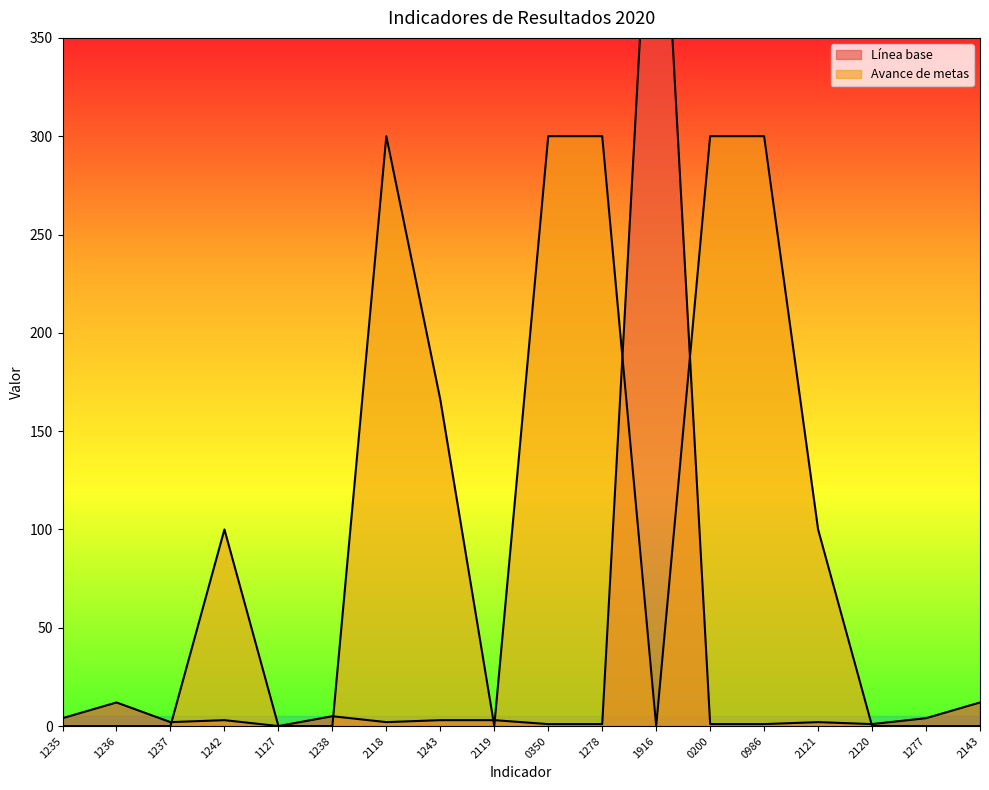

How many series are shown in this chart?

2